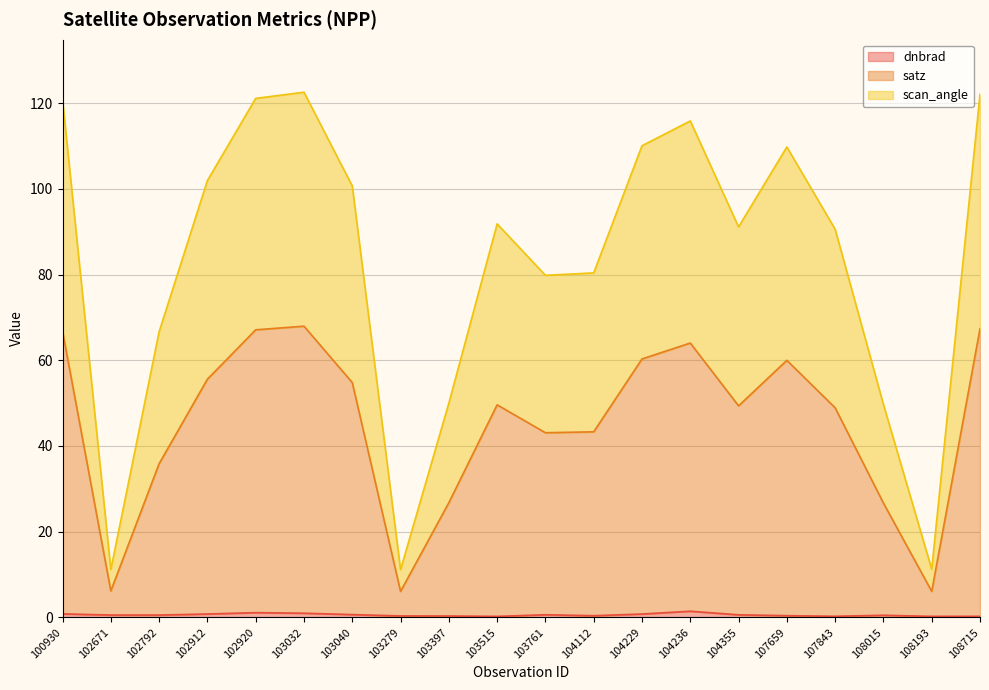

At which category does dnbrad reach its first local peak?

102920